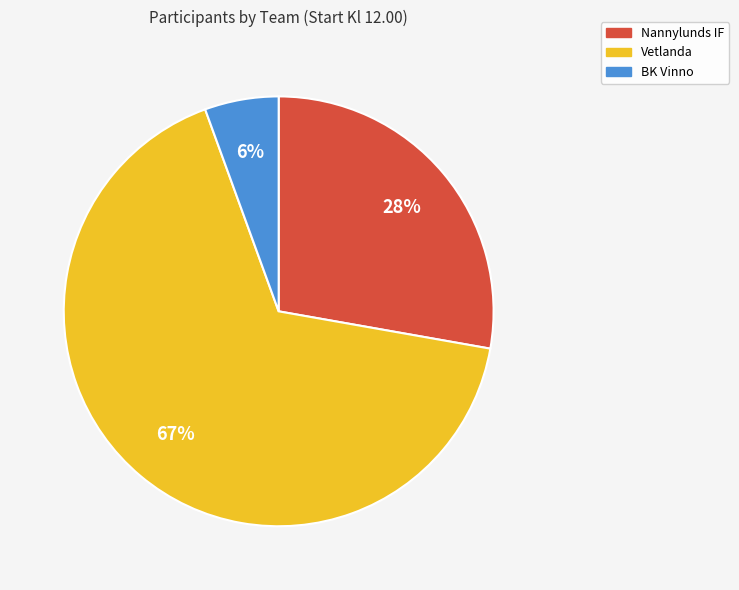

True or false: BK Vinno accounts for 20% of the total.

False